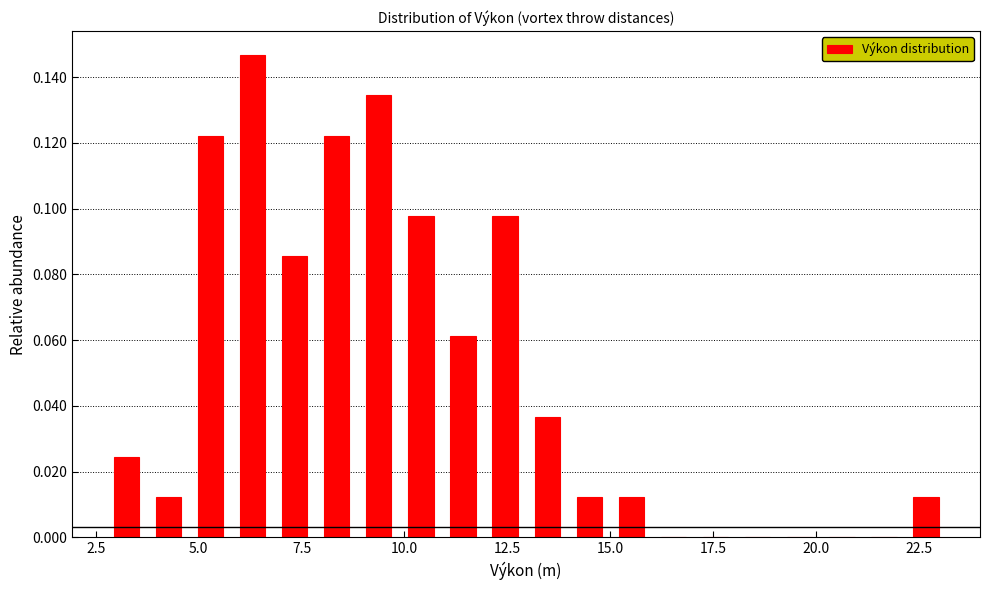

Read against the x-axis, roughly where is the centre of the tallest bar?

6.5